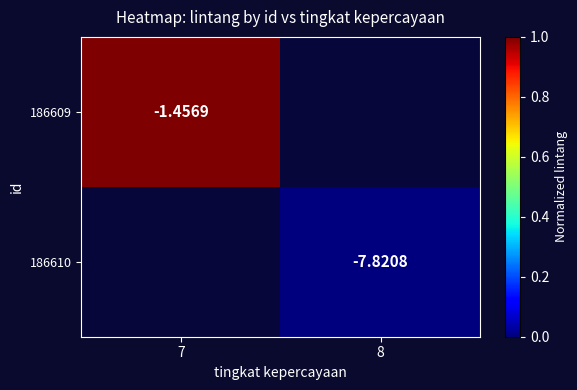

Rank the categories by 186609 value from highest to lowest.

7, 8